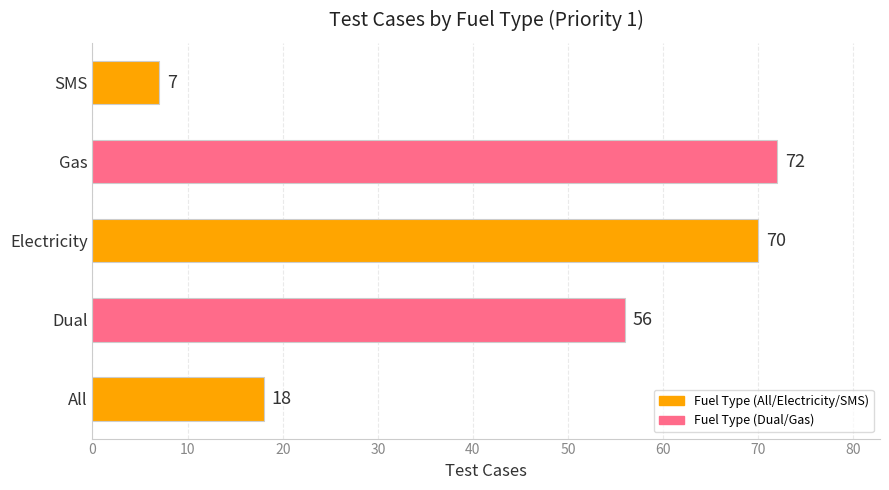

Which category has the highest value across all series?

Gas